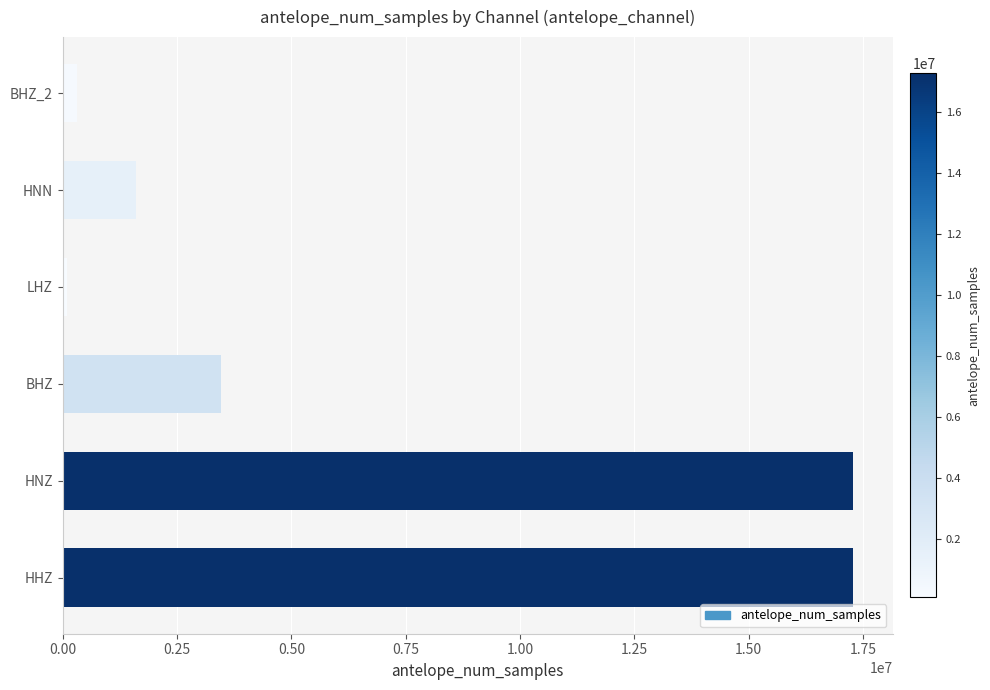

What is the greatest value displayed?

17280001